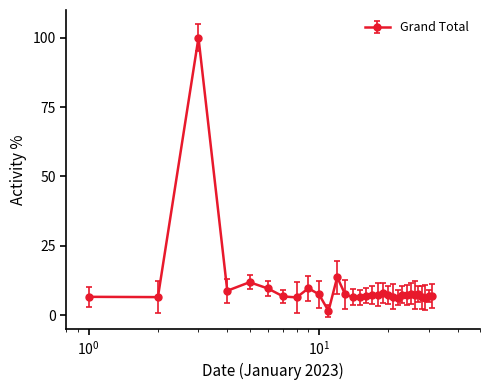

What is the value of the 27th point from the left?

7.5